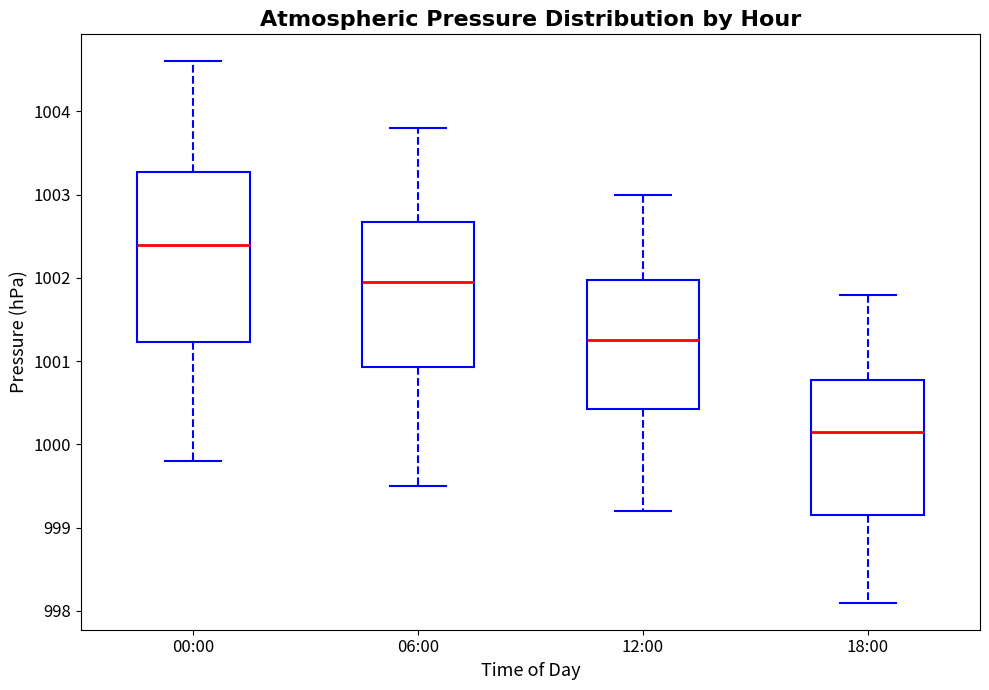

Reading left to right, transcribe this box plot: for each box, give where its median line is, the range the box spans, and where its two whiskers end, as read against the y-axis. The values are not printed on the chart, so give them approximately, as read against the axis.

00:00: median 1002.4, box 1001.2 to 1003.3, whiskers 999.8 to 1004.6
06:00: median 1002.0, box 1000.9 to 1002.7, whiskers 999.5 to 1003.8
12:00: median 1001.3, box 1000.4 to 1002.0, whiskers 999.2 to 1003.0
18:00: median 1000.2, box 999.2 to 1000.8, whiskers 998.1 to 1001.8